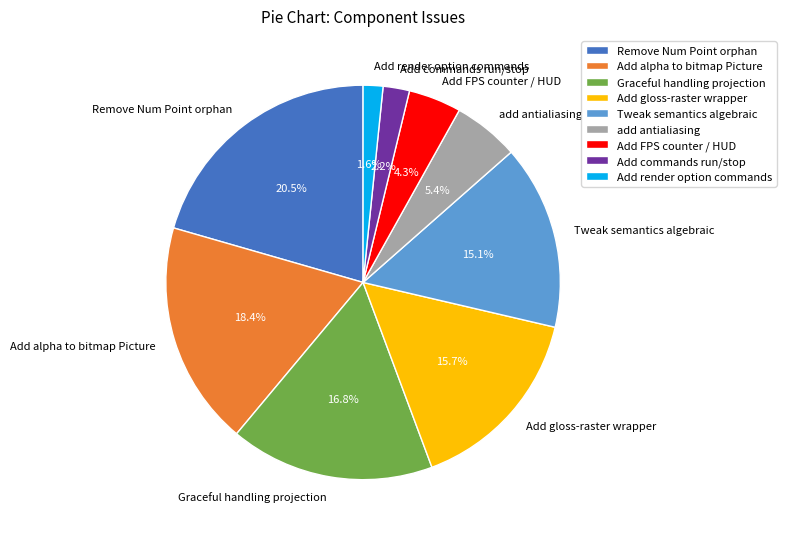

What percentage do Add FPS counter / HUD and Graceful handling projection together represent?

21.1%